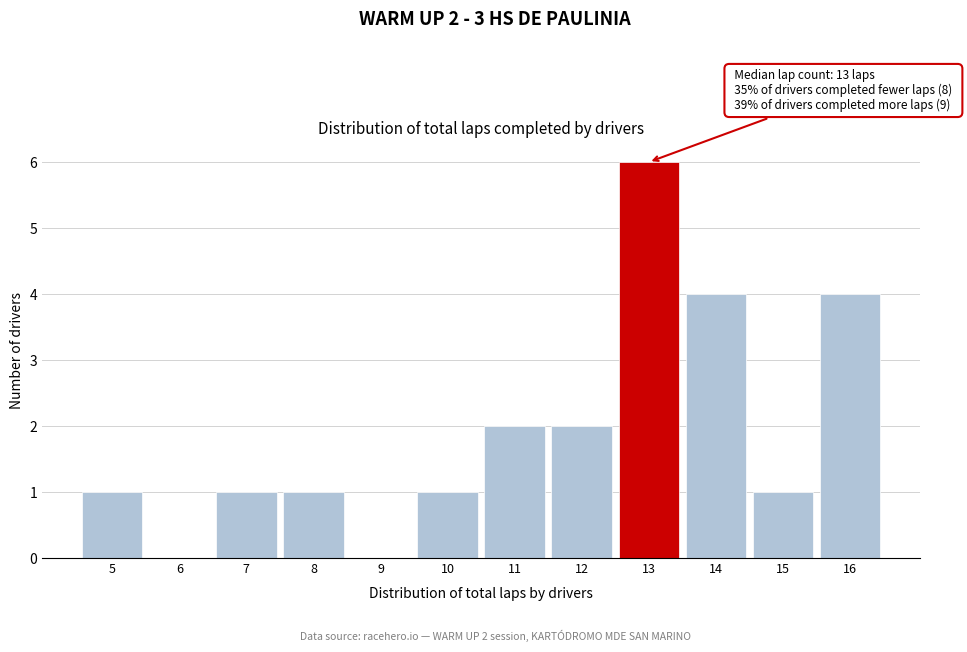

Over which range of the x-axis is the bar tallest?

12.5 to 13.5